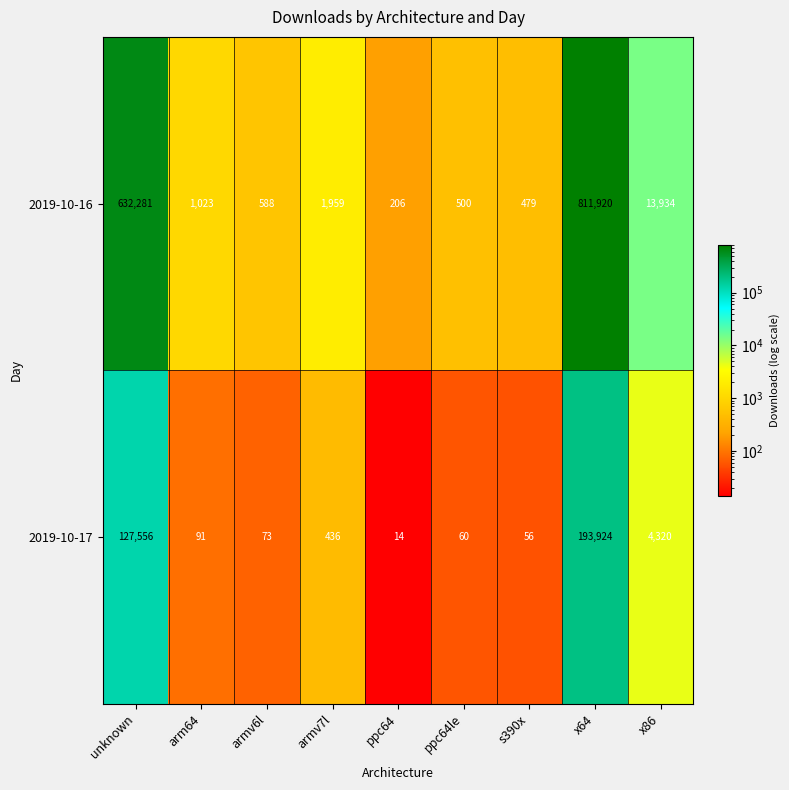

Reading left to right, transcribe all the data shown in this chart.

2019-10-16: 632281	1023	588	1959	206	500	479	811920	13934
2019-10-17: 127556	91	73	436	14	60	56	193924	4320